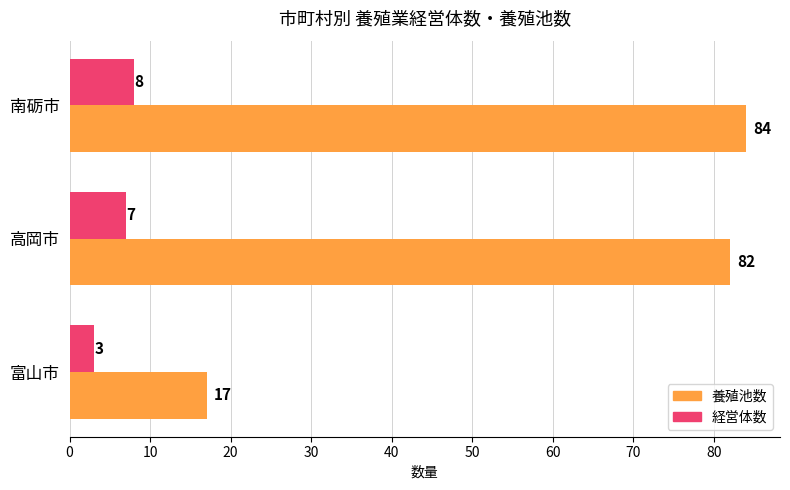

Count the 経営体数 values in the range 3 to 8.

3